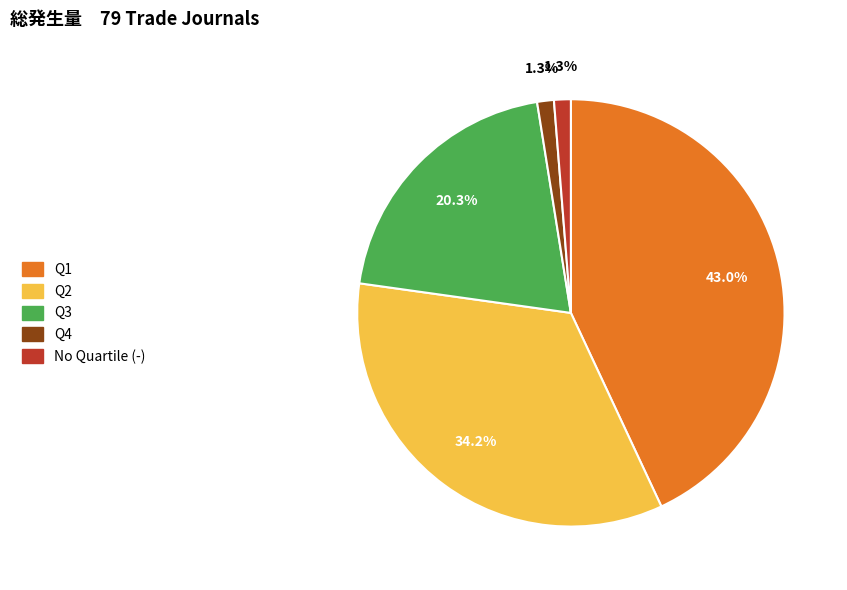

Is there any slice that represents more than half of the pie?

No